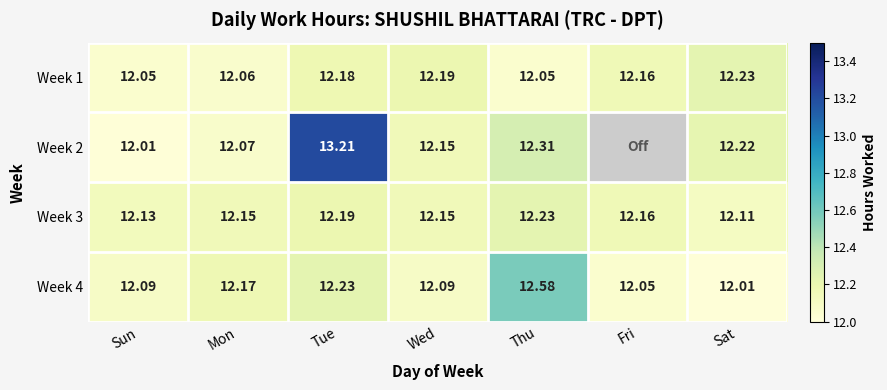

Is the value of Week 2 at Wed greater than the value of Week 4 at Sun?

Yes